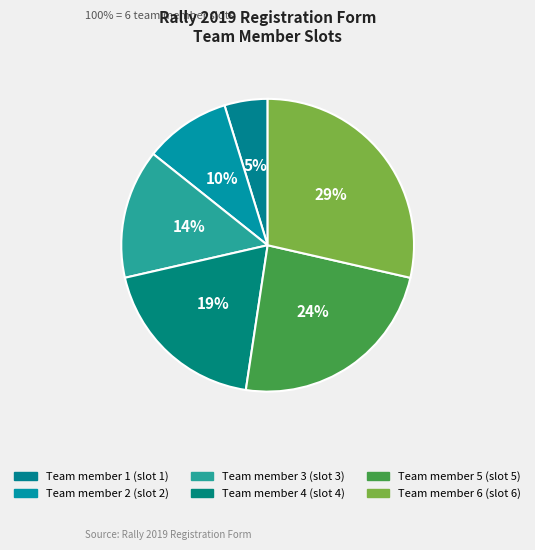

To the nearest percent, what is the difference between the largest and smallest slice percentages?

24%